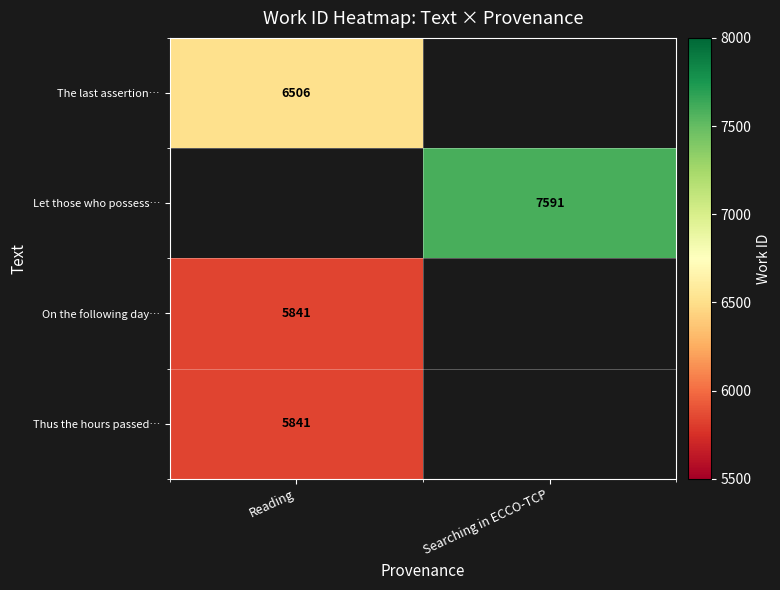

Is it true that Thus the hours passed… equals 5841 at Reading?

True